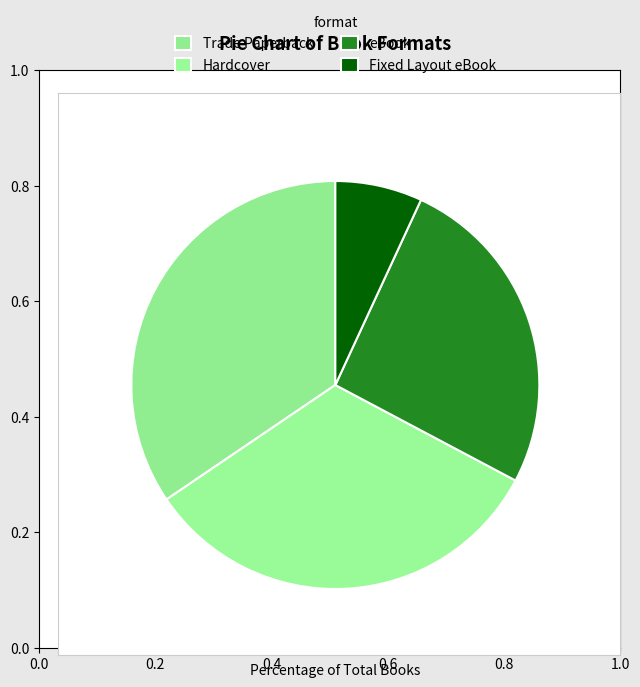

Is there any slice that represents more than half of the pie?

No